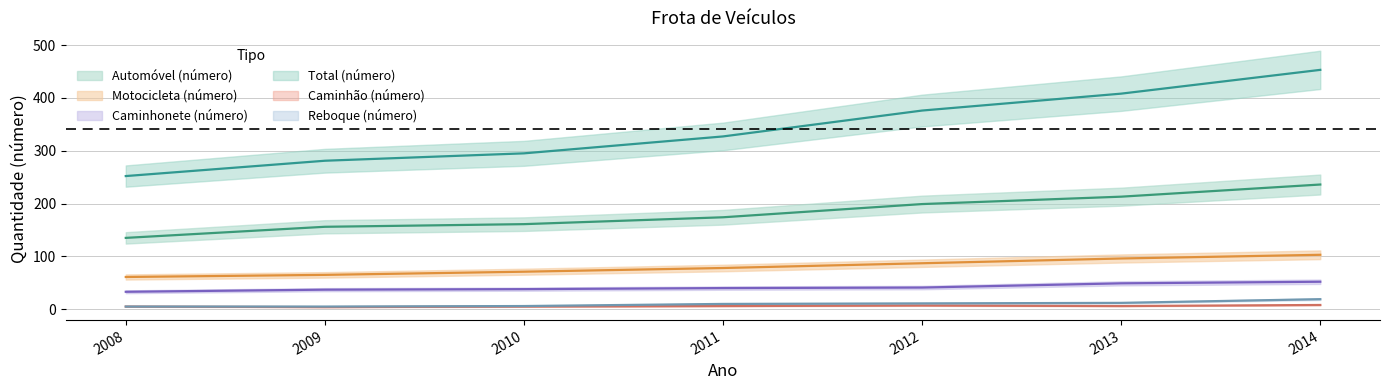

List the labels in order of Motocicleta (número) value, largest first.

2014, 2013, 2012, 2011, 2010, 2009, 2008